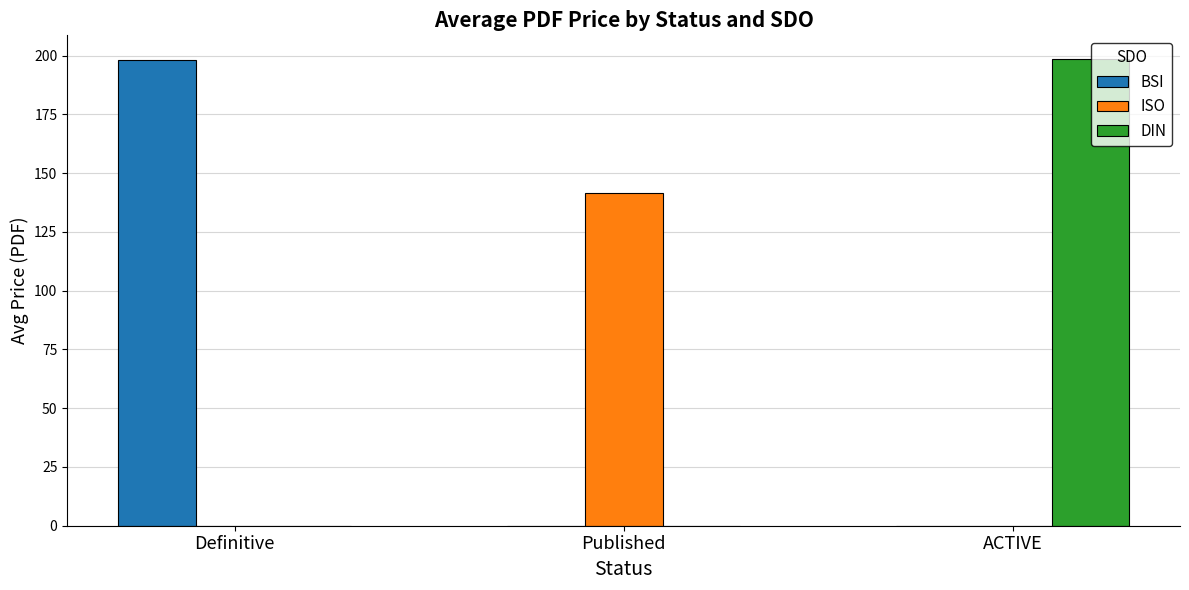

The BSI series shows -97.5 at ACTIVE. True or false?

False